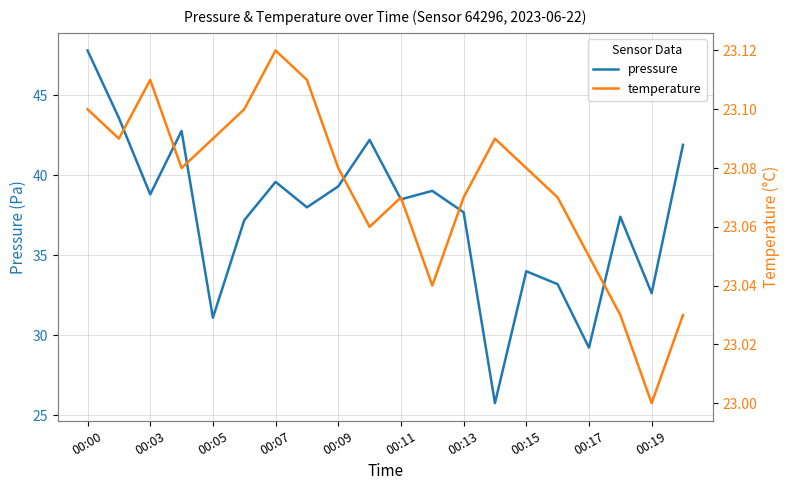

What is the sum of the pressure values at 00:07 and 00:19?

72.2